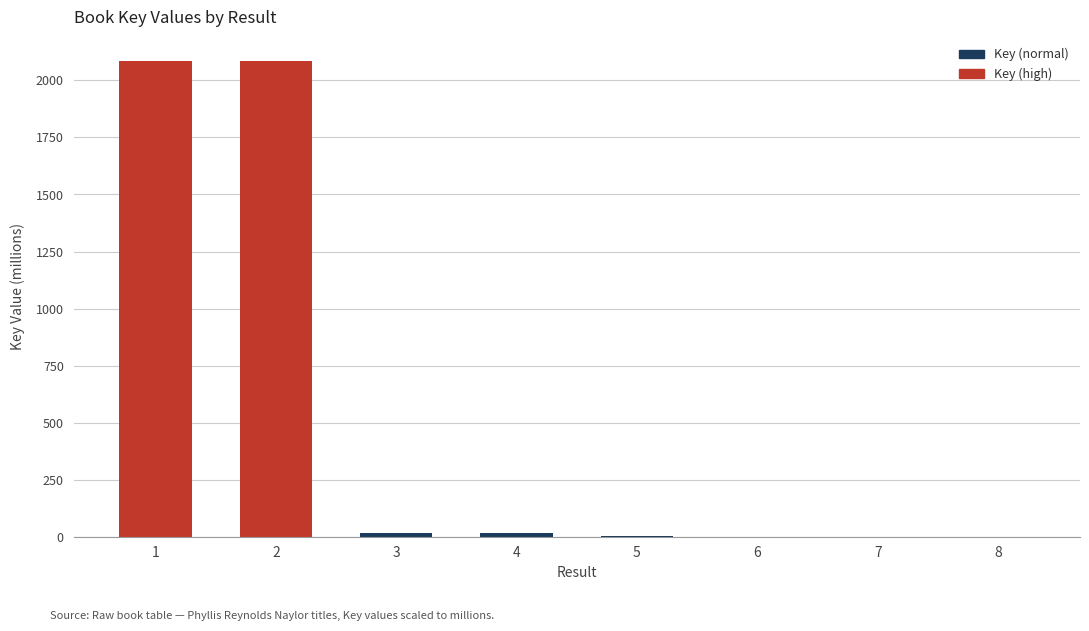

What is the sum of the values at 1 and 2?

4173.3